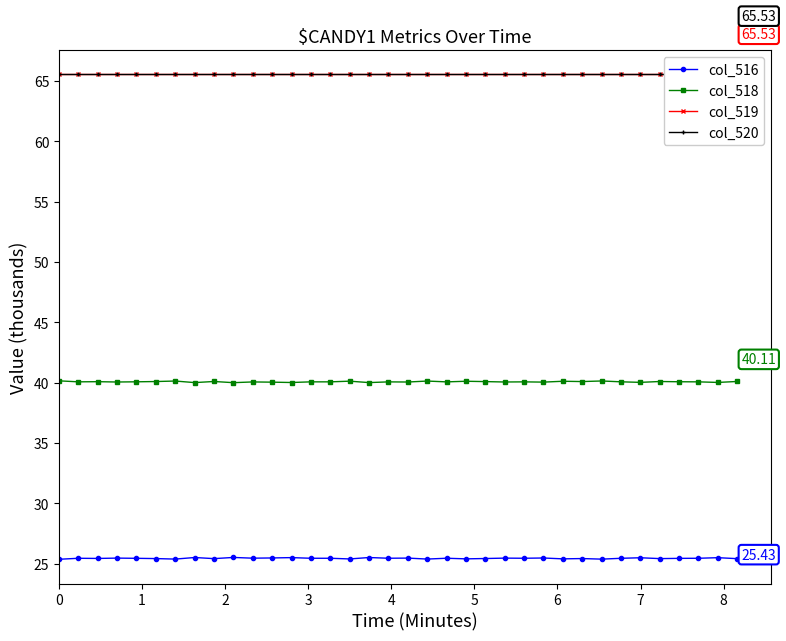

True or false: col_518 and col_516 cross at least once.

False